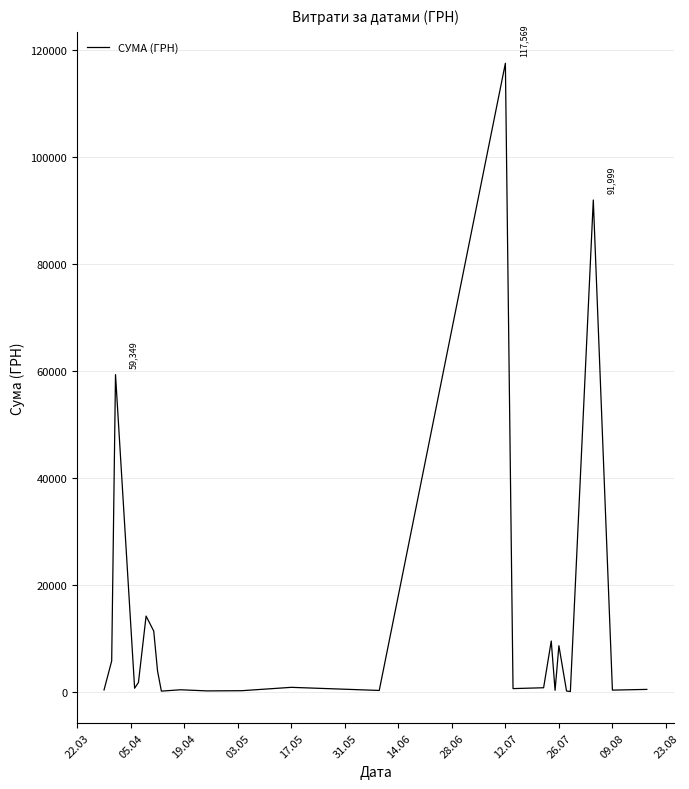

What is the minimum value shown in the chart?

97.8